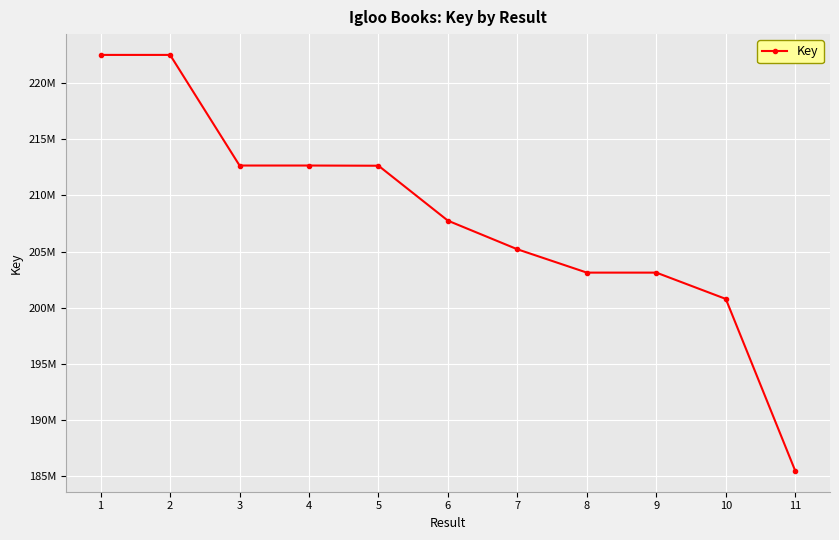

How many interior local peaks (higher than both neighbors) does the data have?

2